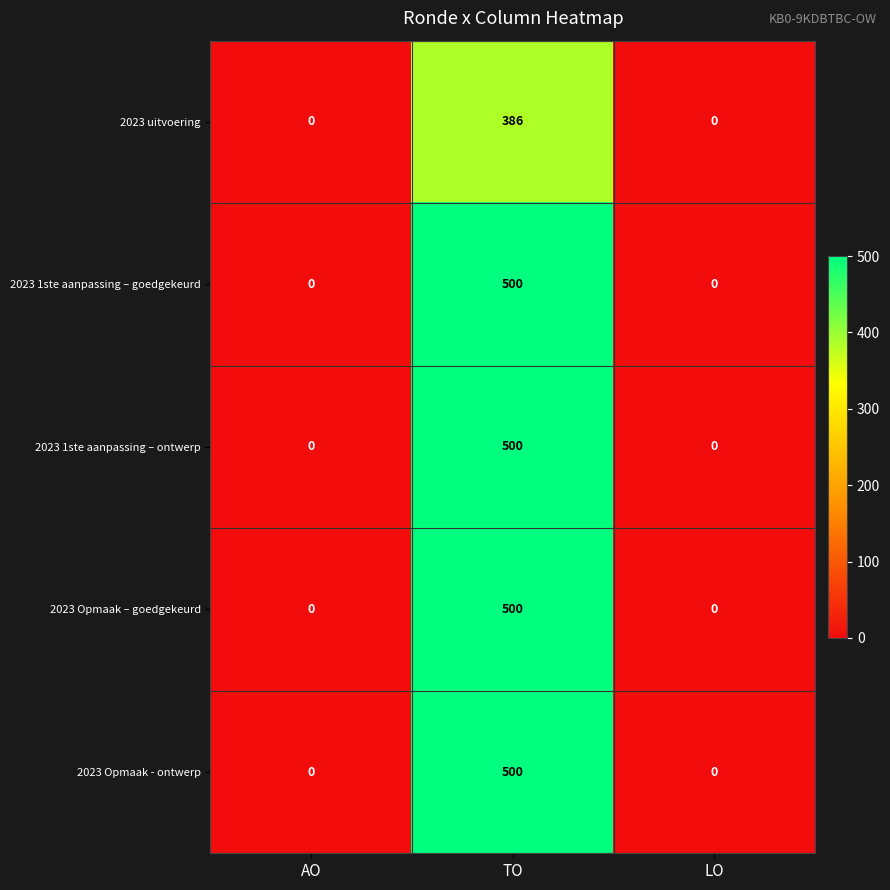

Count the 2023 1ste aanpassing – goedgekeurd values in the range 0 to 500.

3